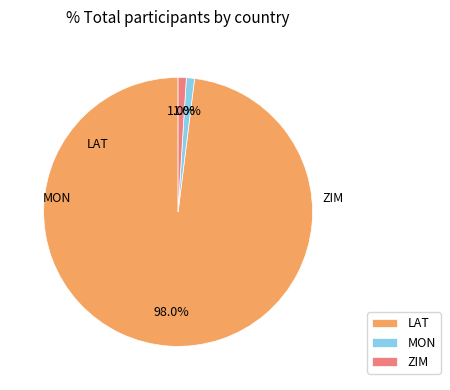

Is there a majority slice in this chart?

Yes